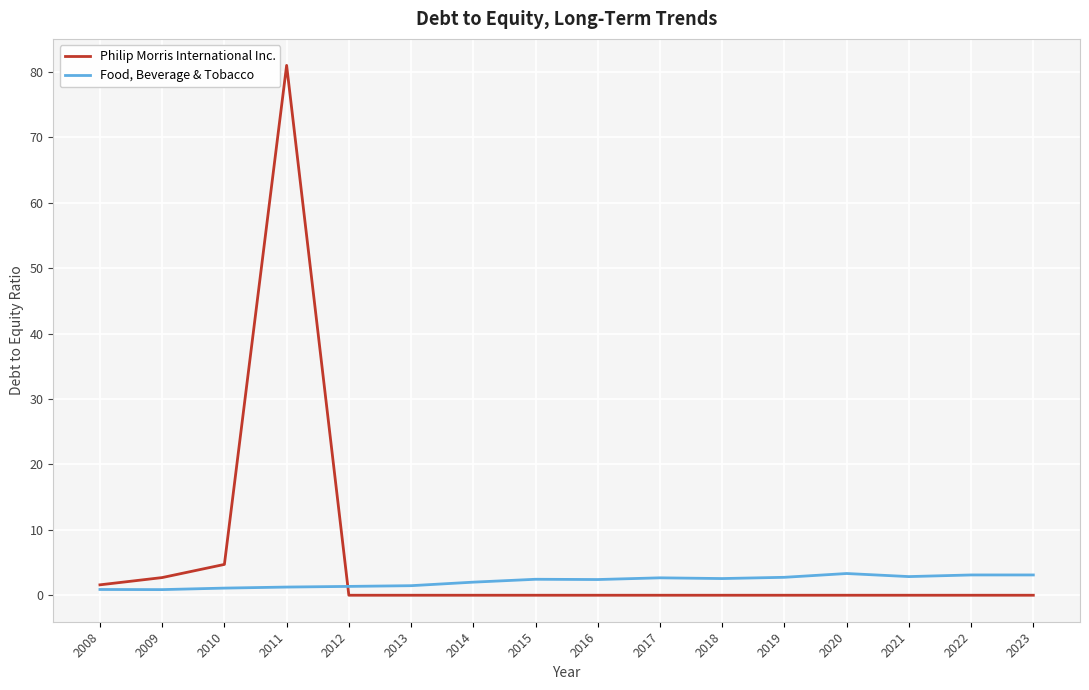

Which series changed the most between 2011 and 2014?

Philip Morris International Inc.